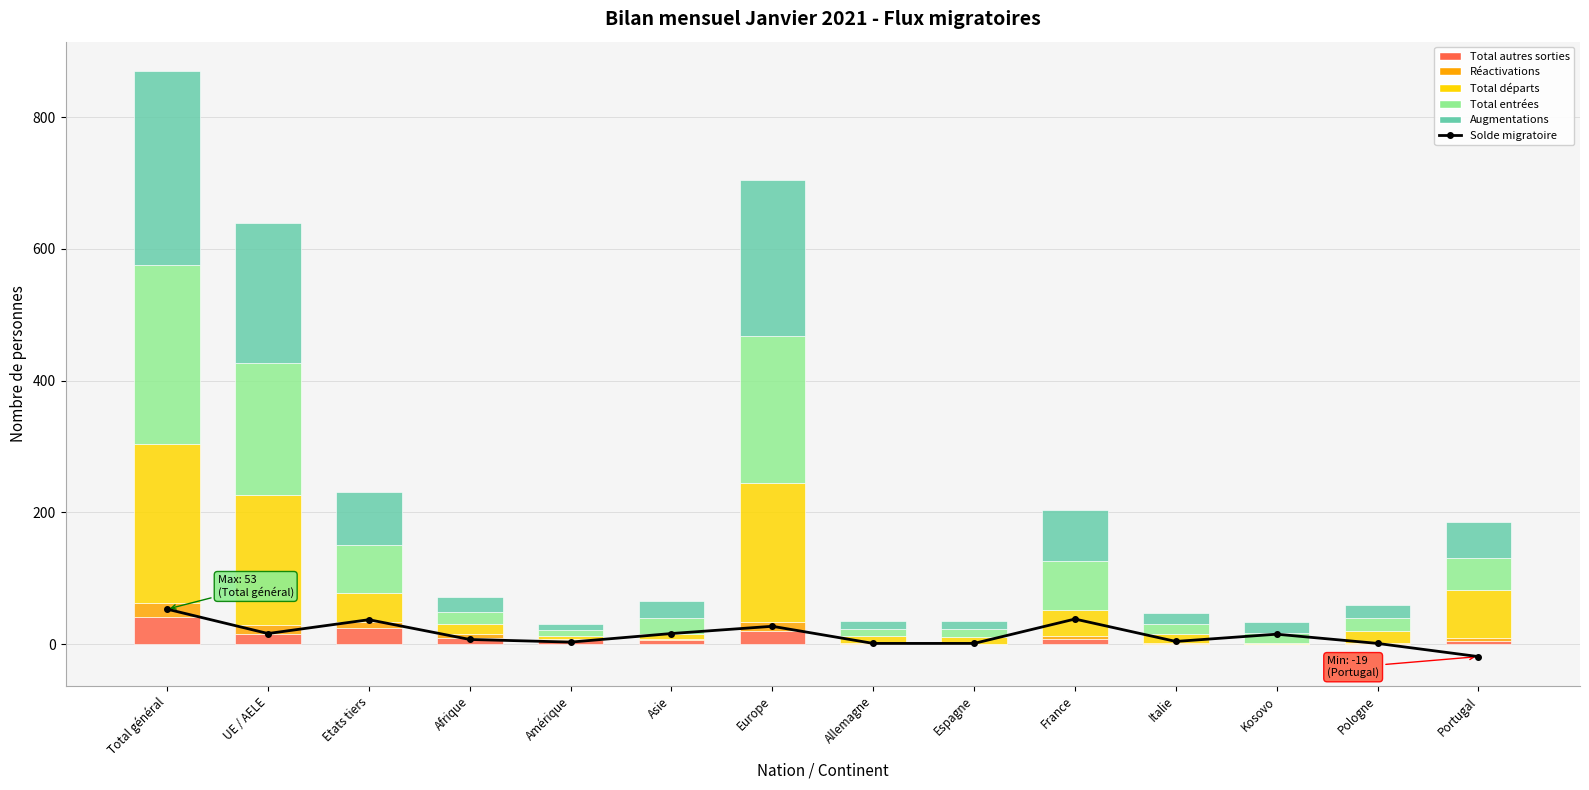

Which series has the largest range (max minus min)?

Augmentations